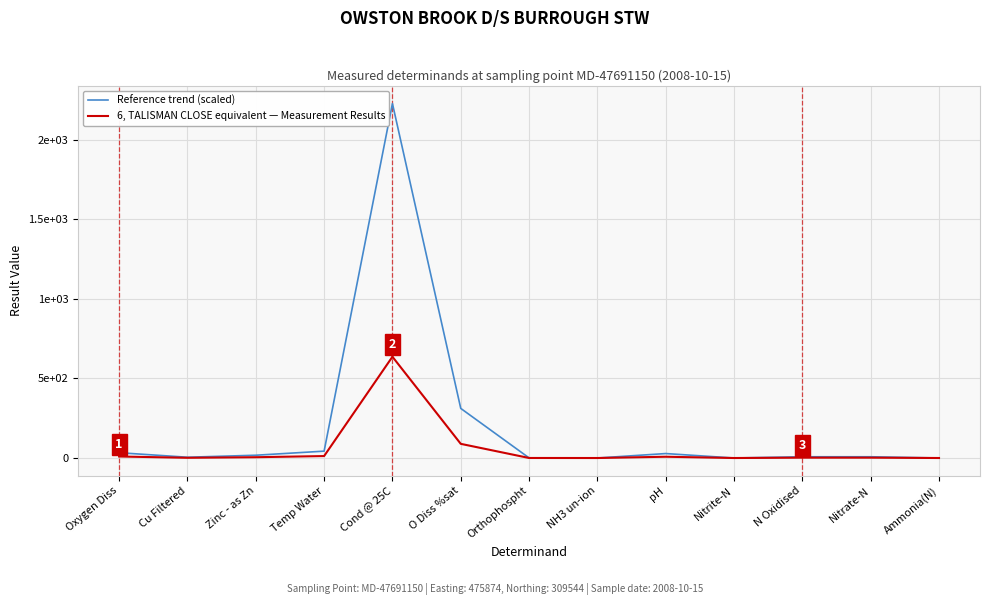

True or false: Reference trend (scaled) has a value of 0.0 at NH3 un-ion.

True